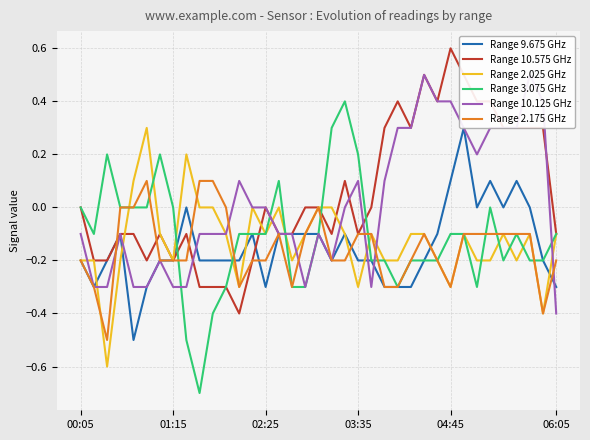

What is the lowest value of the Range 10.575 GHz series?

-0.4